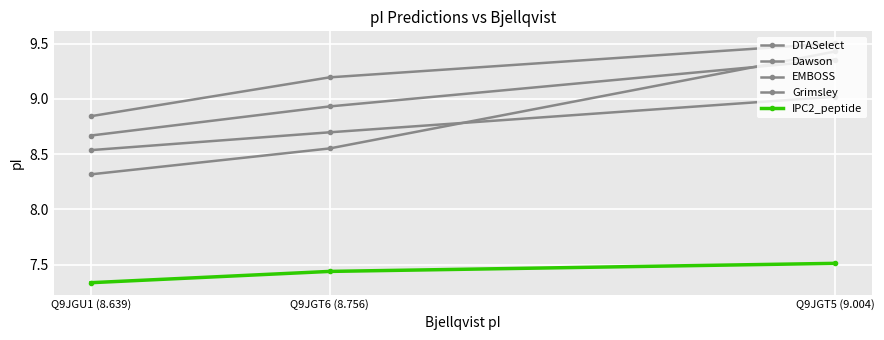

At how many categories does at least one series exceed 7?

3